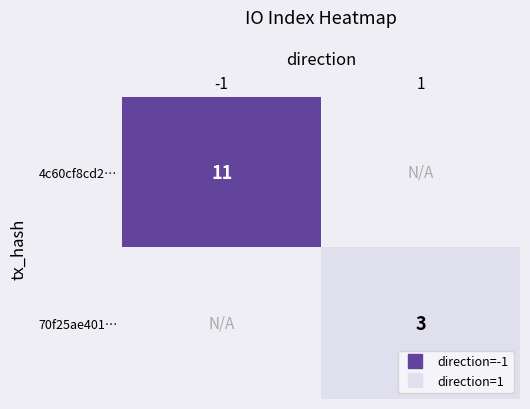

How many values in 70f25ae401… are above zero?

1